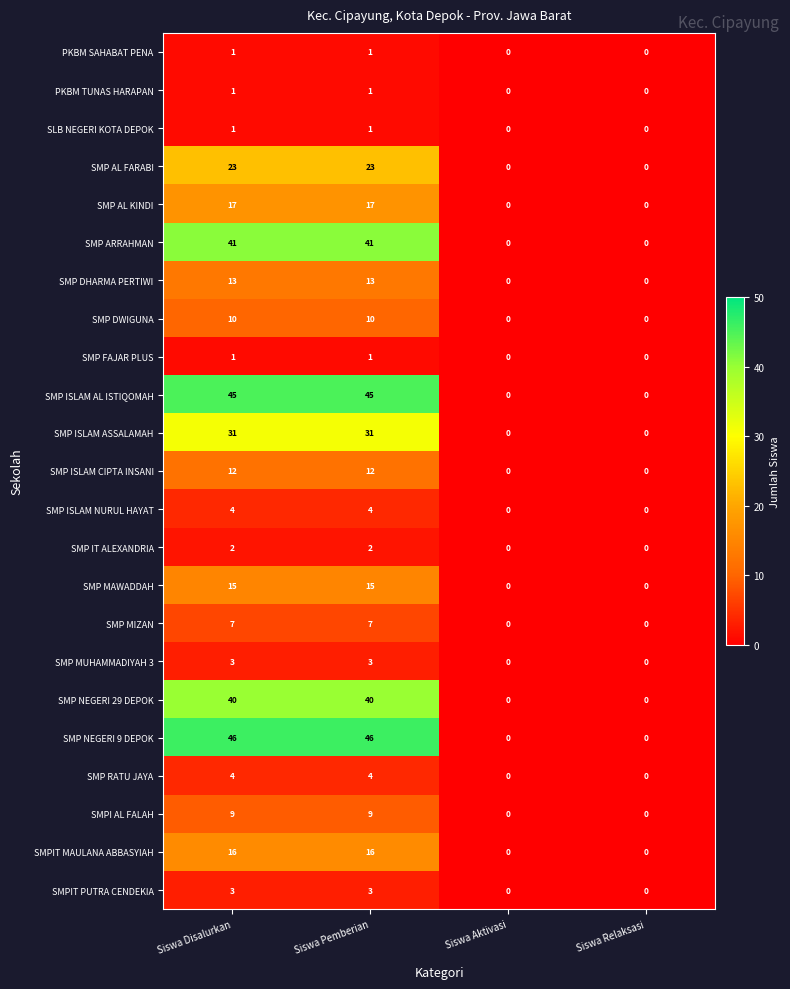

Is the value of SMP ISLAM NURUL HAYAT at Siswa Disalurkan greater than the value of SLB NEGERI KOTA DEPOK at Siswa Disalurkan?

Yes